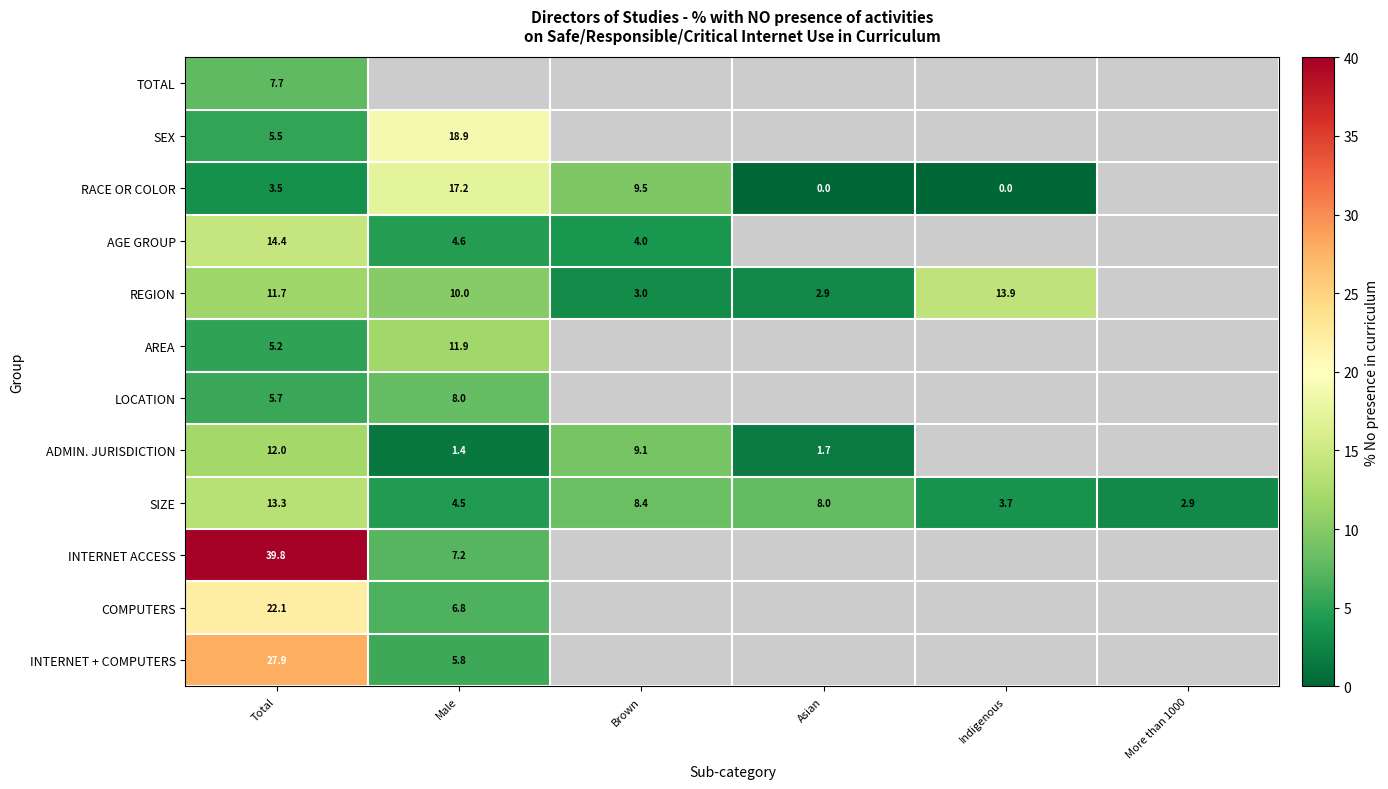

Rank the series at Total from lowest to highest value.

RACE OR COLOR, AREA, SEX, LOCATION, TOTAL, REGION, ADMIN. JURISDICTION, SIZE, AGE GROUP, COMPUTERS, INTERNET + COMPUTERS, INTERNET ACCESS